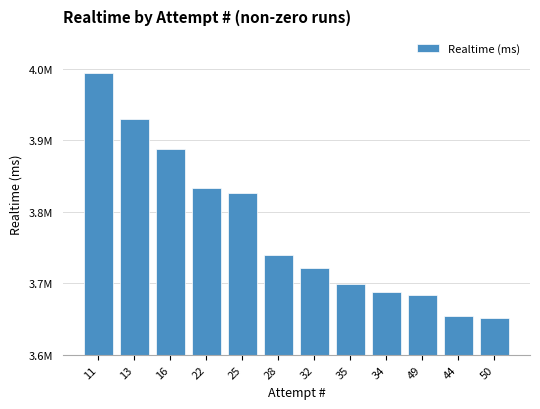

Are the bars horizontal?

No